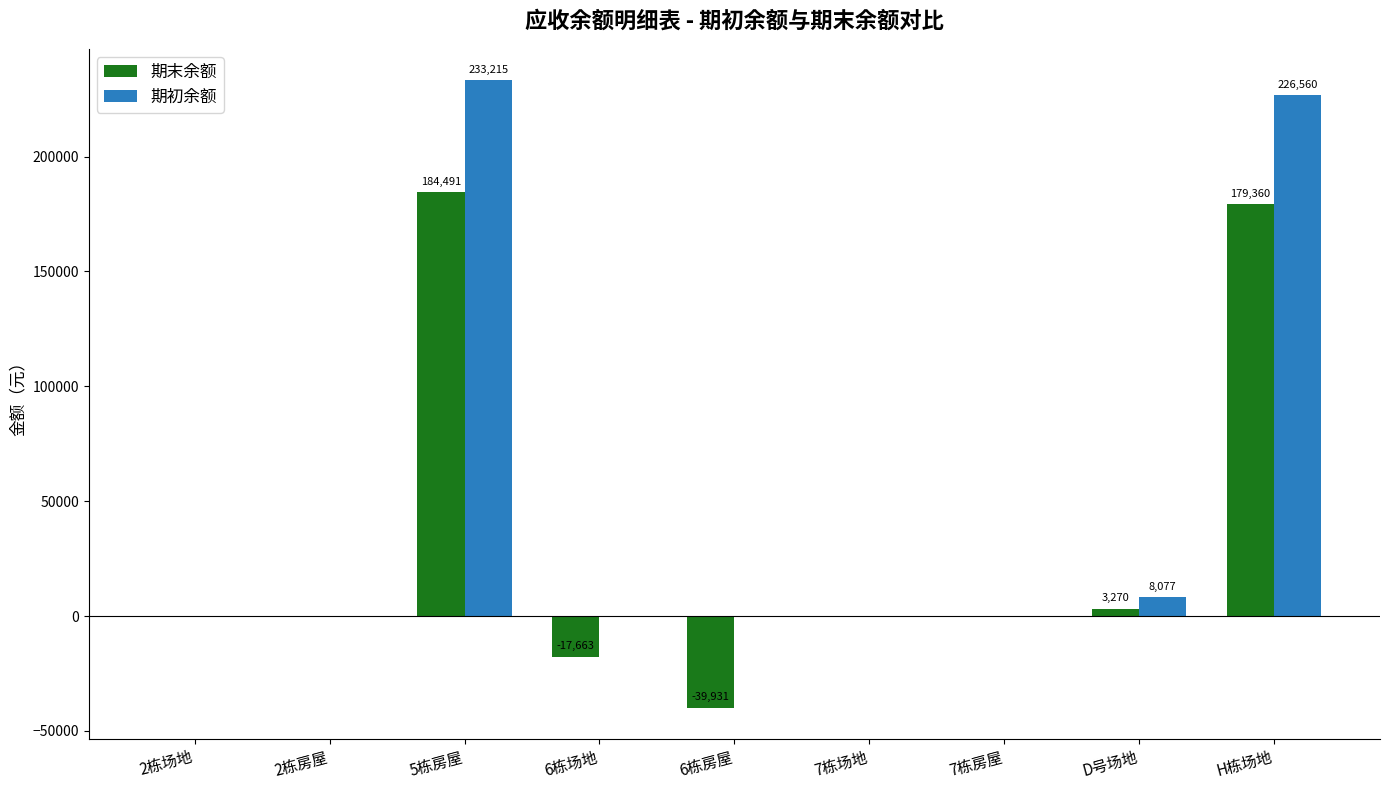

Reading left to right, transcribe all the data shown in this chart.

期末余额: 0.0	0.0	184490.8	-17663.0	-39931.0	0.0	0.0	3269.9	179360.0
期初余额: 0.0	0.0	233214.8	0.0	0.0	0.0	0.0	8077.4	226560.0